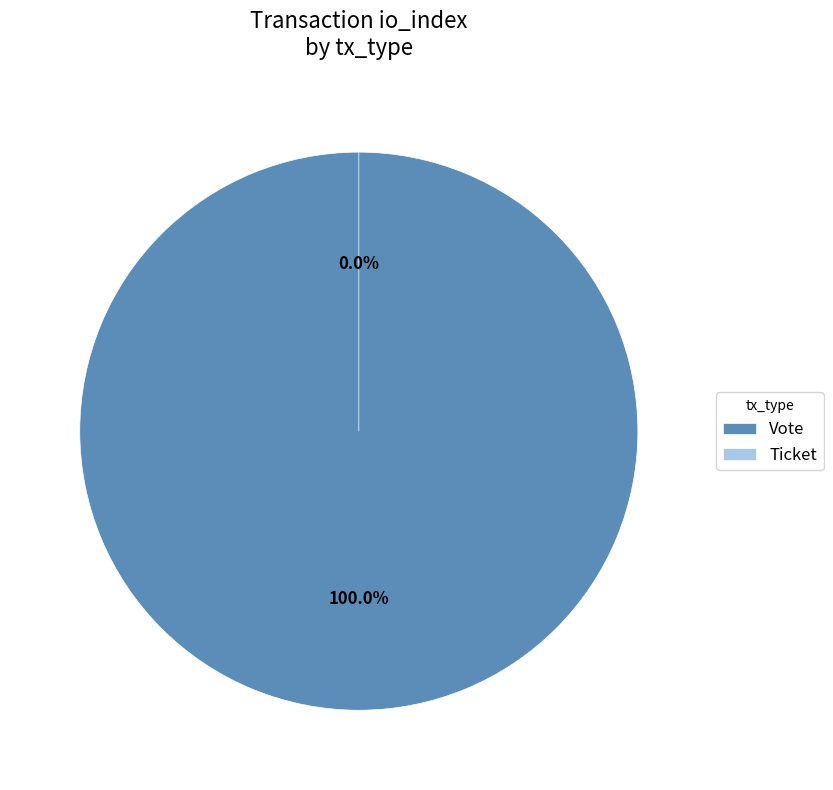

Rank the categories by value from highest to lowest.

Vote, Ticket